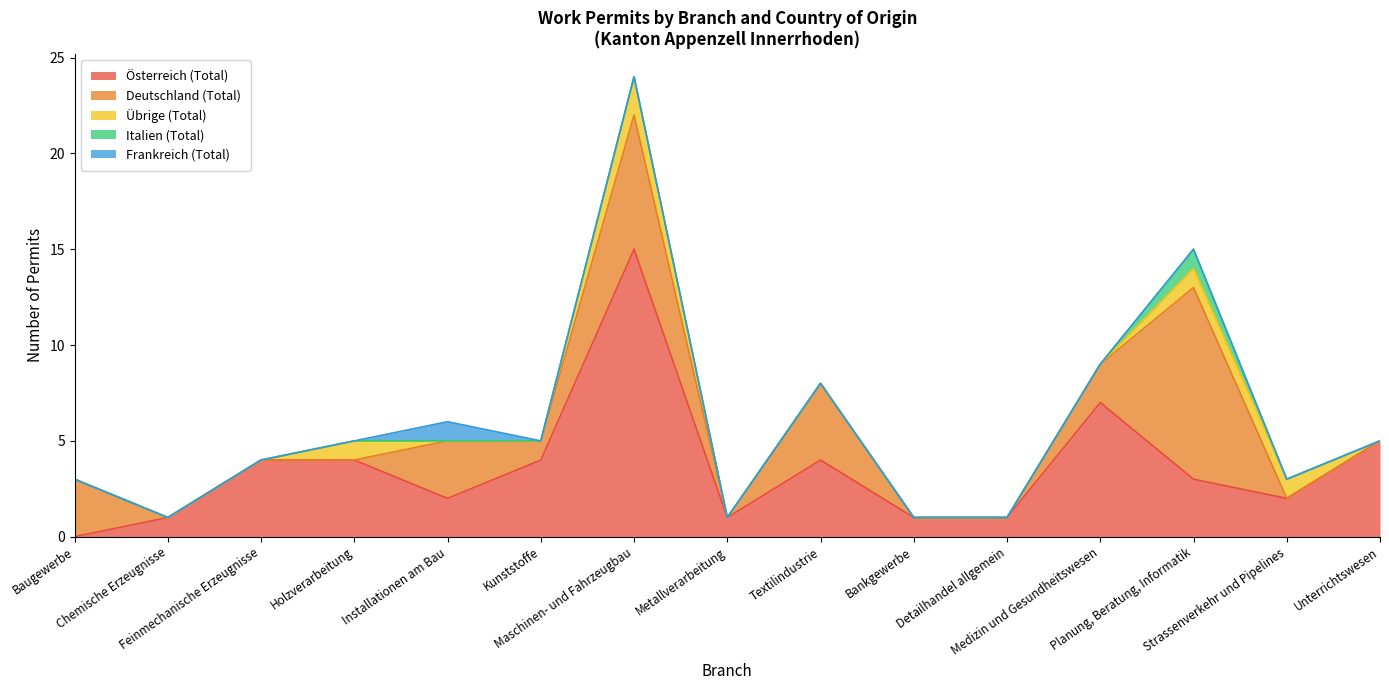

Where is the first local maximum for Frankreich (Total)?

Installationen am Bau